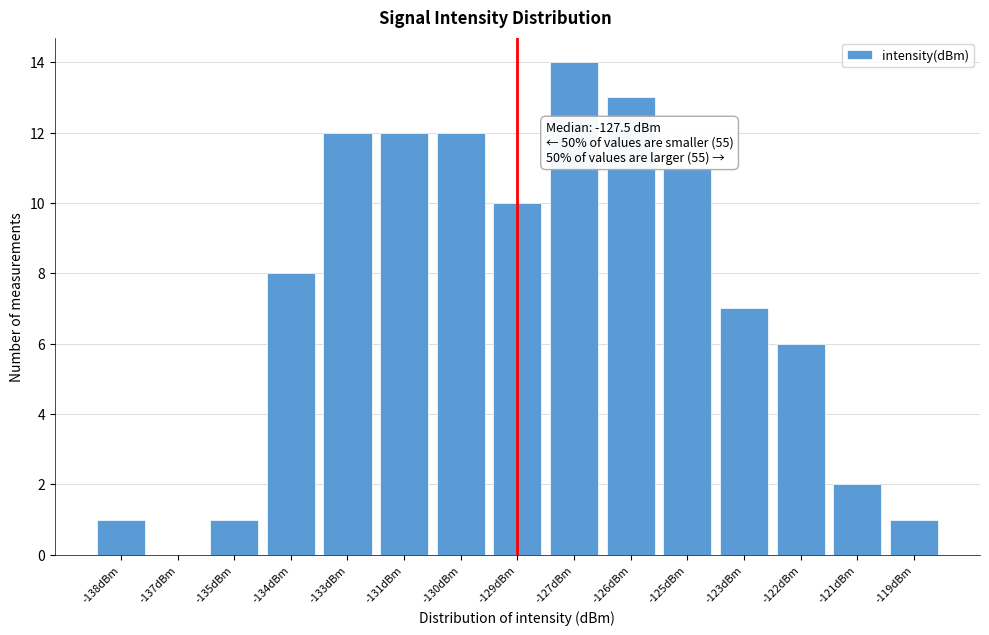

Reading left to right, transcribe all the data shown in this chart.

-138dBm=1	-137dBm=0	-135dBm=1	-134dBm=8	-133dBm=12	-131dBm=12	-130dBm=12	-129dBm=10	-127dBm=14	-126dBm=13	-125dBm=11	-123dBm=7	-122dBm=6	-121dBm=2	-119dBm=1